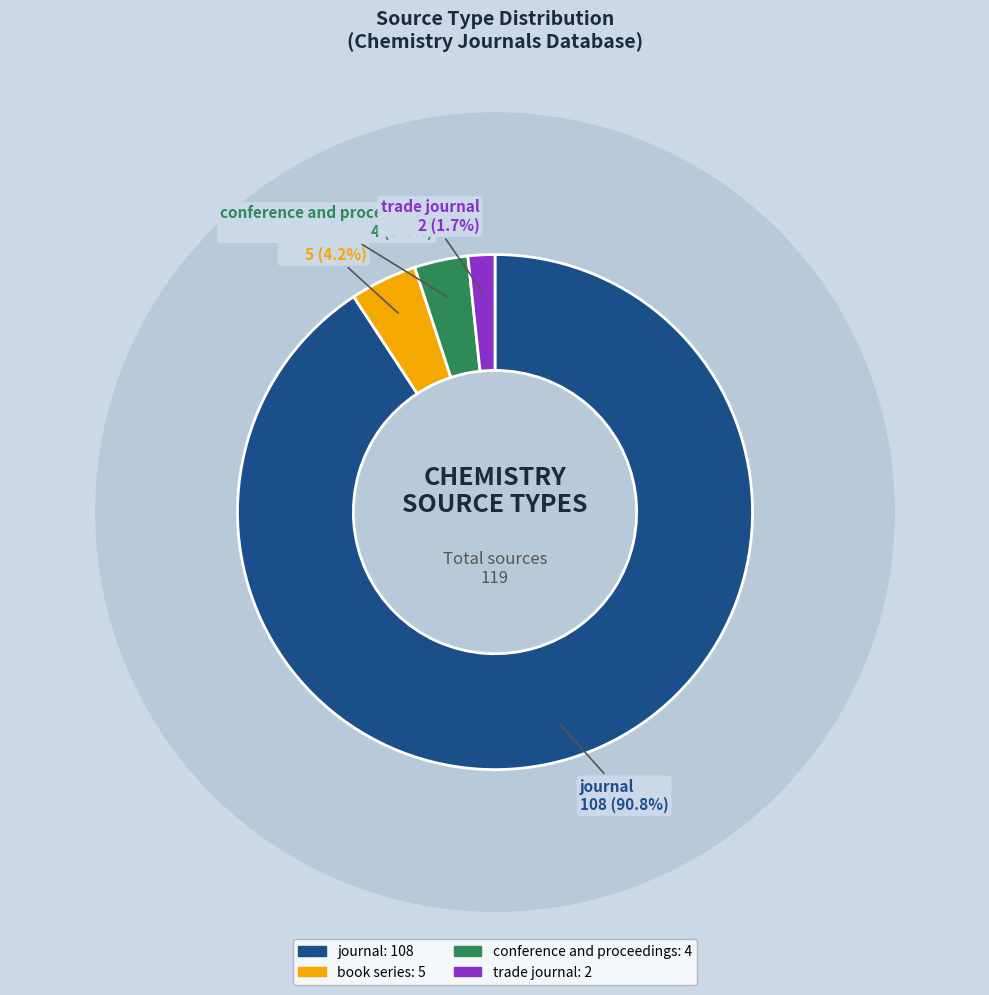

To the nearest percent, what is the combined percentage of conference and proceedings and book series?

8%